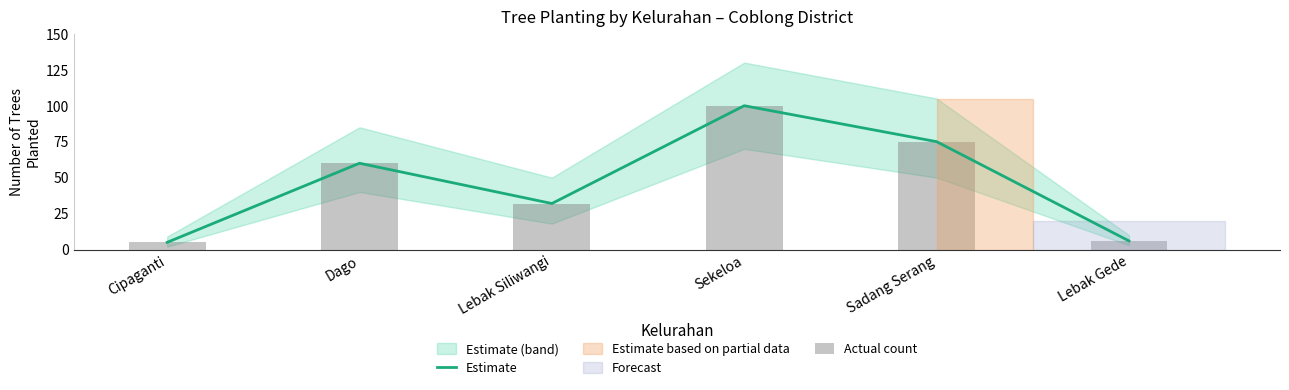

Reading right to left, what are all the values shown in this chart?

Estimate: 6	75	100	32	60	5
Actual count: 6	75	100	32	60	5